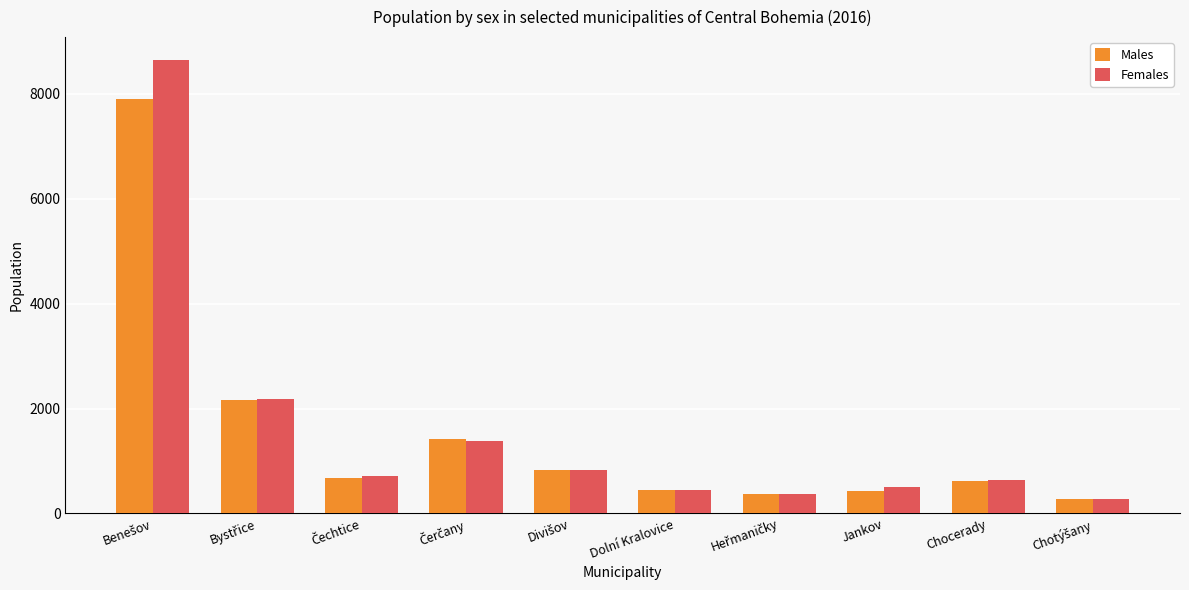

Is it true that Males equals 125 at Dolní Kralovice?

False